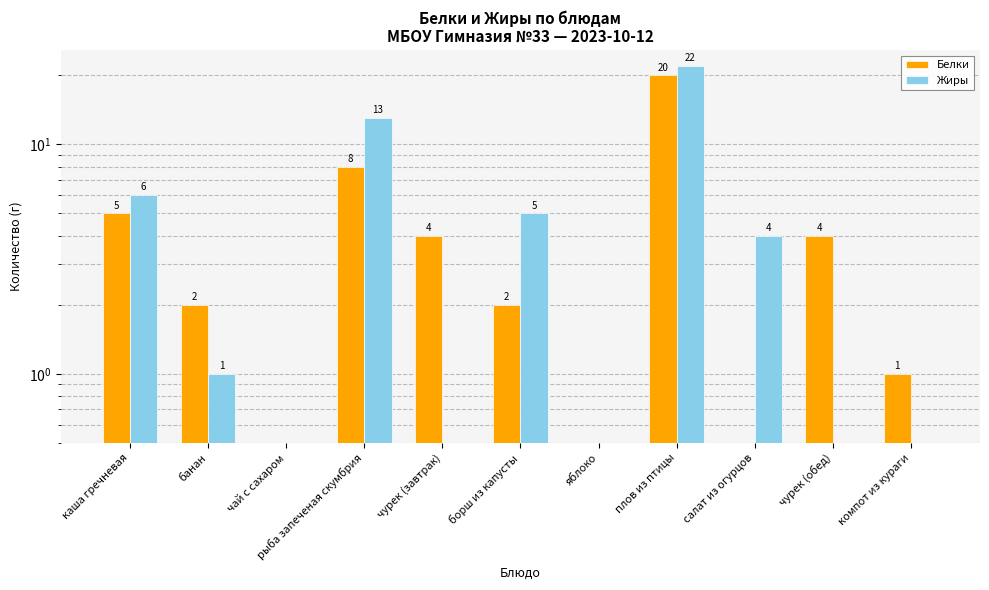

What position from the left is каша гречневая?

1